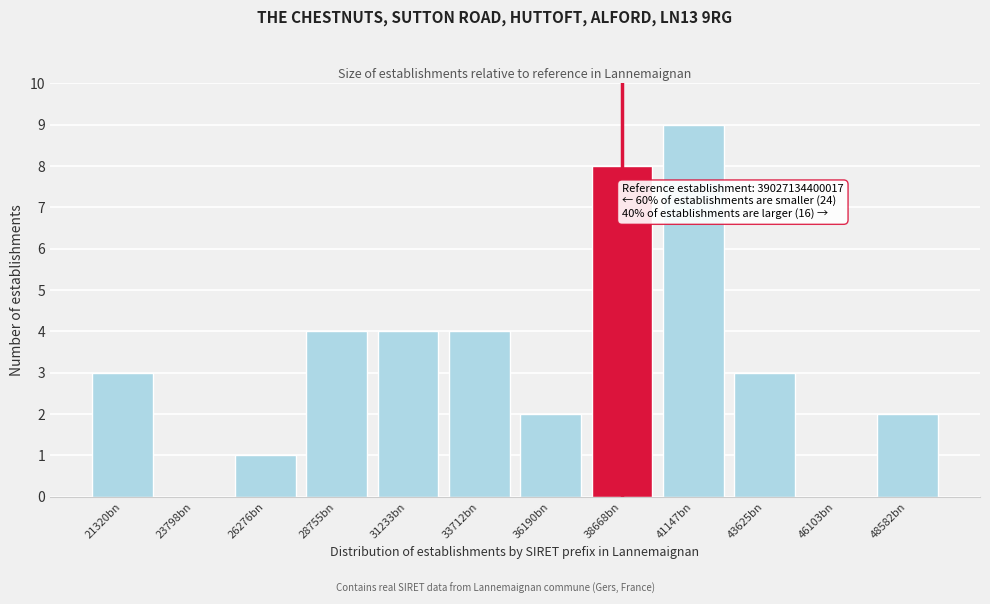

Reading left to right, transcribe all the data shown in this chart.

21320bn=3	23798bn=0	26276bn=1	28755bn=4	31233bn=4	33712bn=4	36190bn=2	38668bn=8	41147bn=9	43625bn=3	46103bn=0	48582bn=2